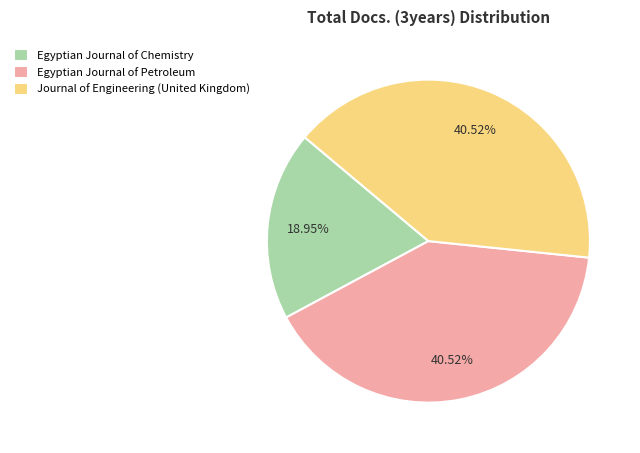

To the nearest percent, what is the difference between the Egyptian Journal of Chemistry and Journal of Engineering (United Kingdom) slice percentages?

22%